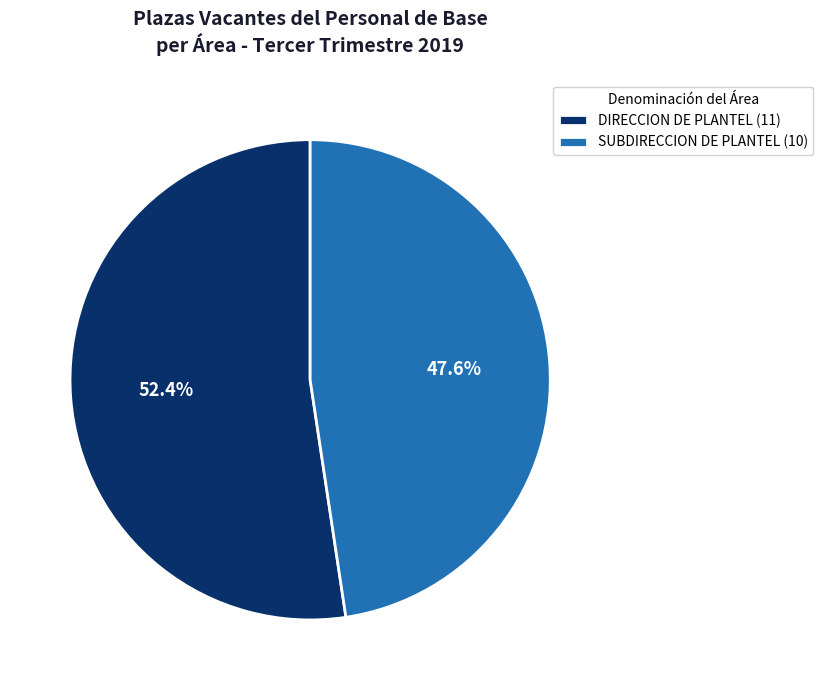

What is the total percentage of DIRECCION DE PLANTEL and SUBDIRECCION DE PLANTEL?

100.0%